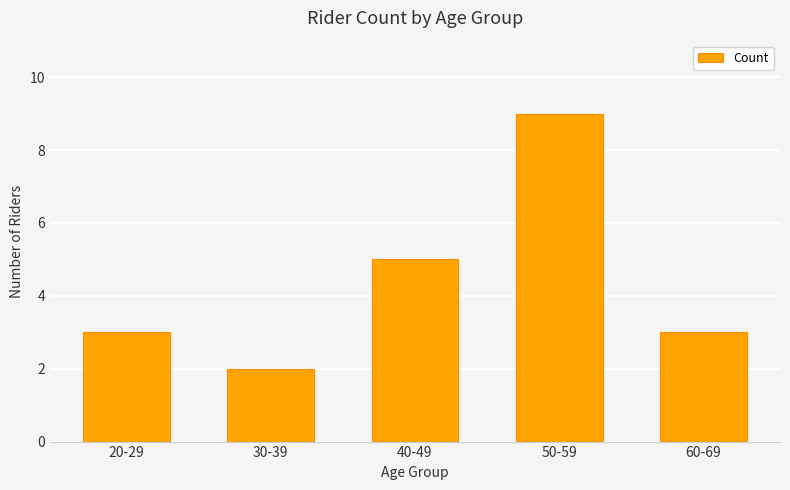

Does the chart contain any negative values?

No